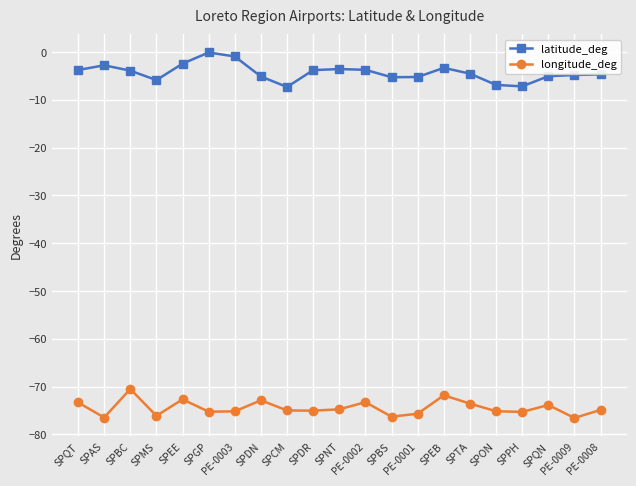

What is the maximum value for latitude_deg?

-0.1